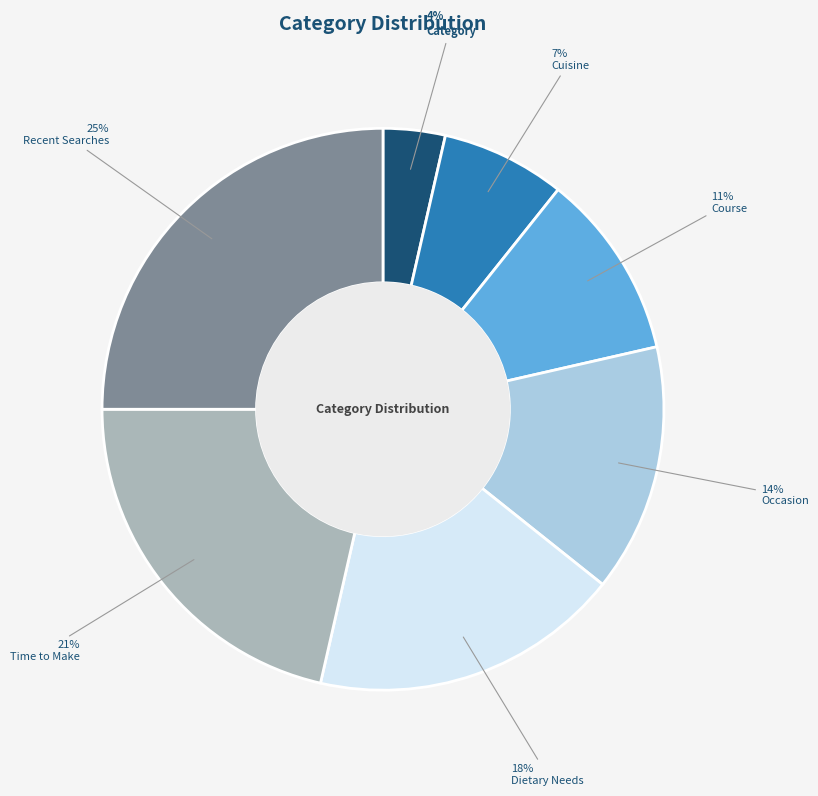

How many slices are in this pie chart?

7